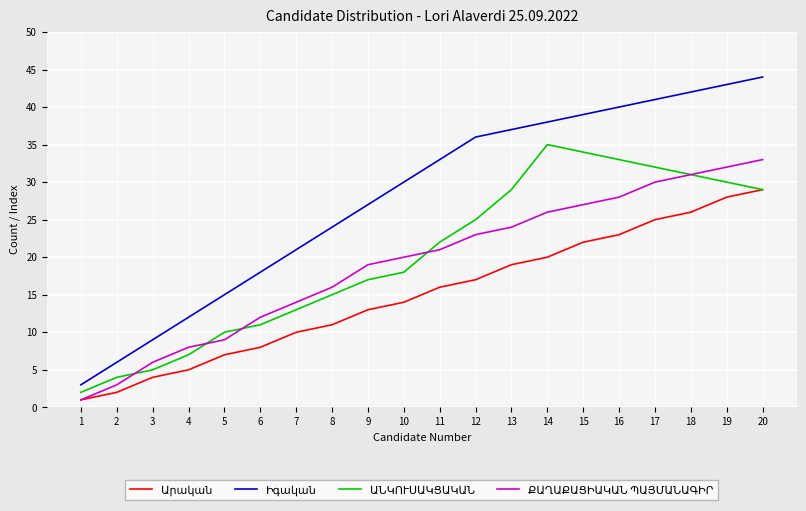

What is the greatest value displayed?

44